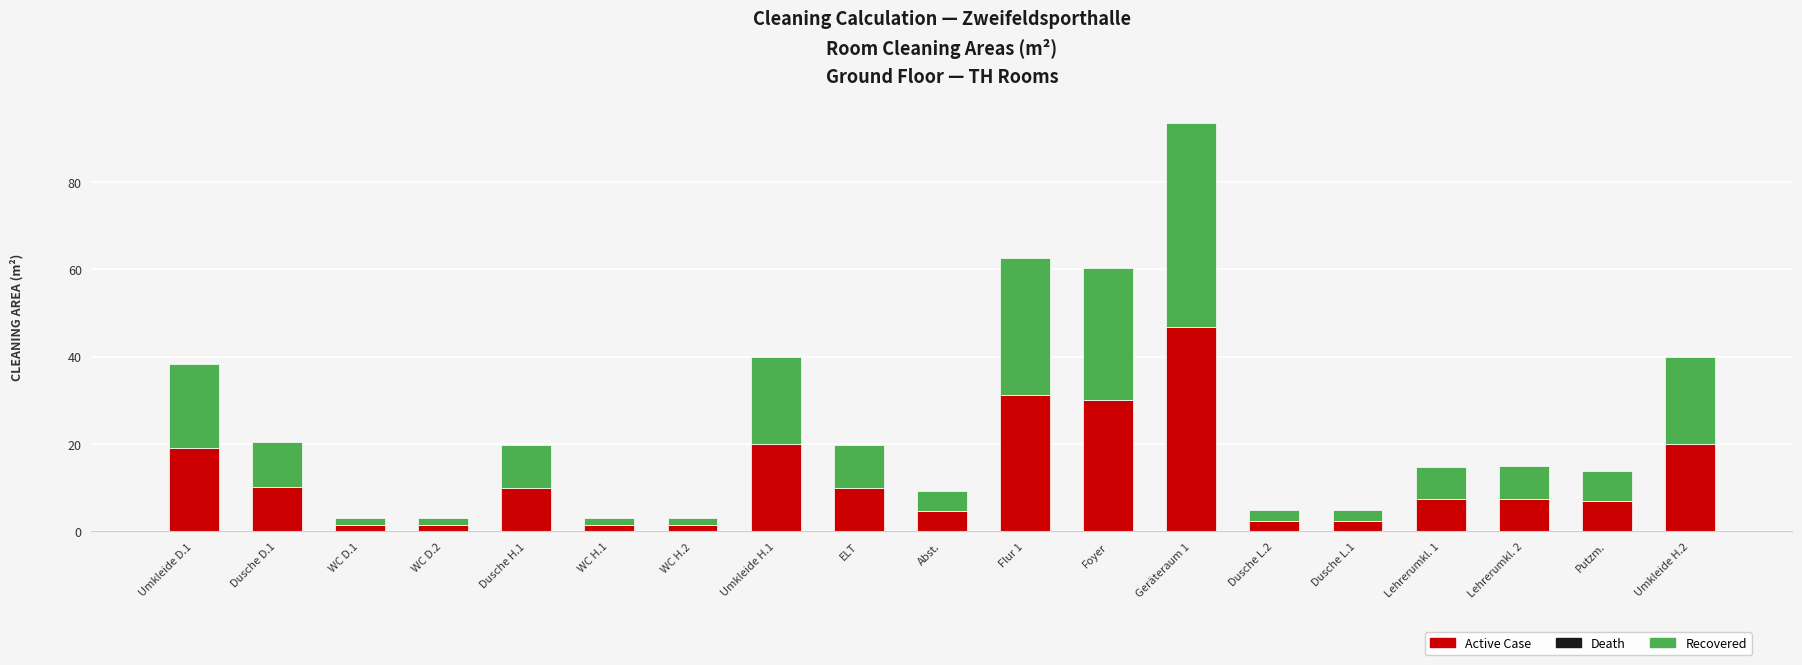

At which label does Active Case reach its peak?

Geräteraum 1